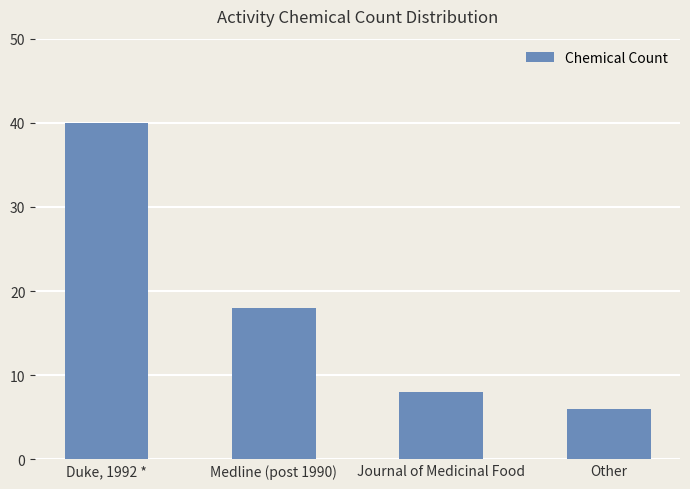

Reading left to right, extract all data points from this chart.

Duke, 1992 *=40	Medline (post 1990)=18	Journal of Medicinal Food=8	Other=6